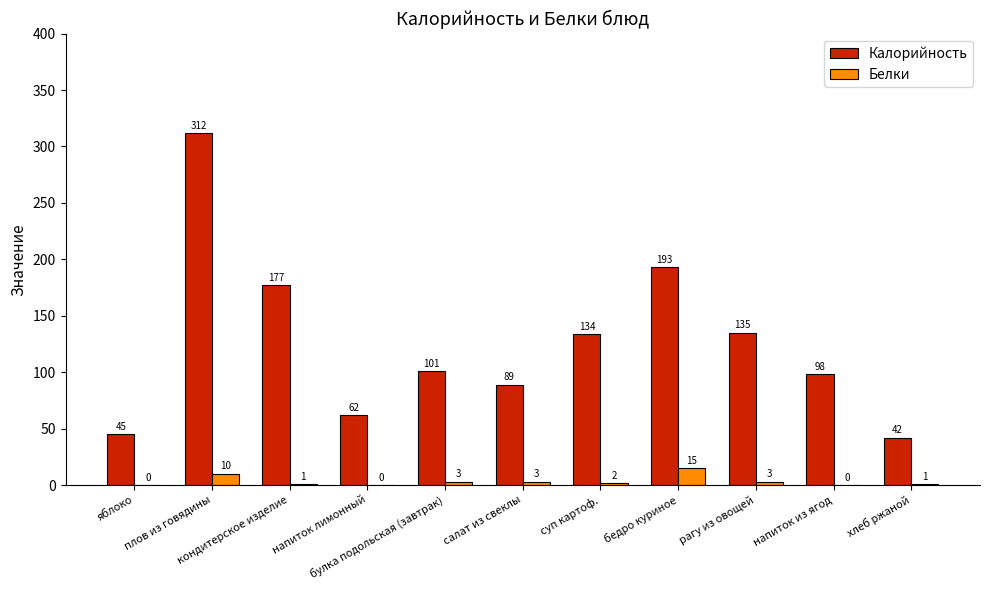

How many data points does each series have?

11